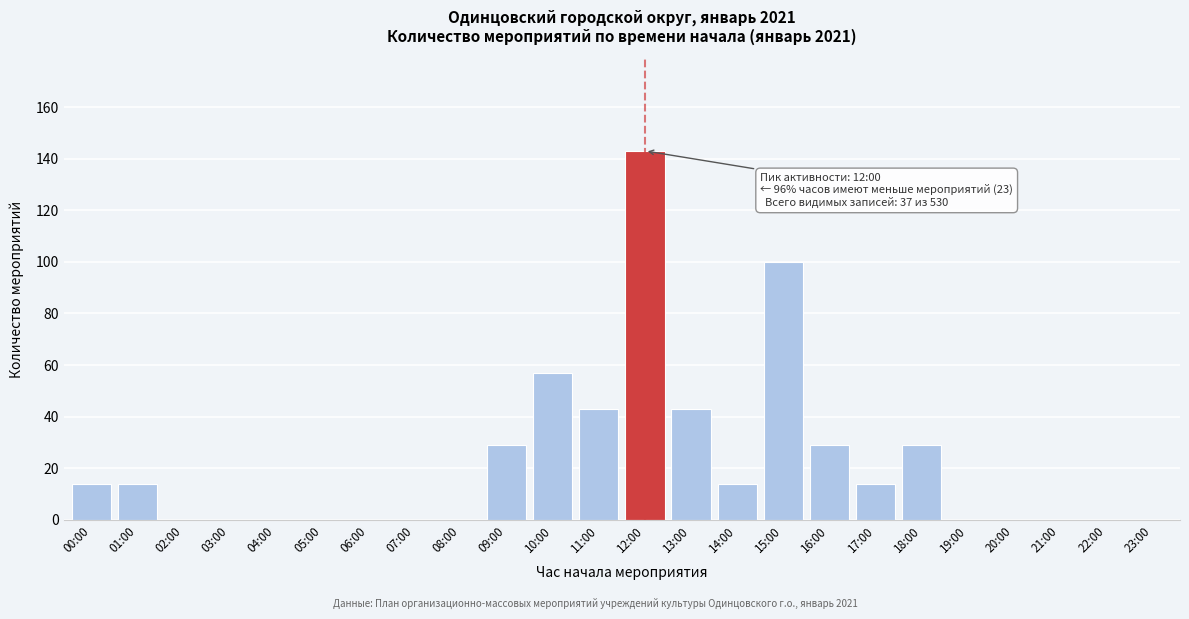

Reading right to left, extract all data points from this chart.

23:00=0	22:00=0	21:00=0	20:00=0	19:00=0	18:00=29	17:00=14	16:00=29	15:00=100	14:00=14	13:00=43	12:00=143	11:00=43	10:00=57	09:00=29	08:00=0	07:00=0	06:00=0	05:00=0	04:00=0	03:00=0	02:00=0	01:00=14	00:00=14